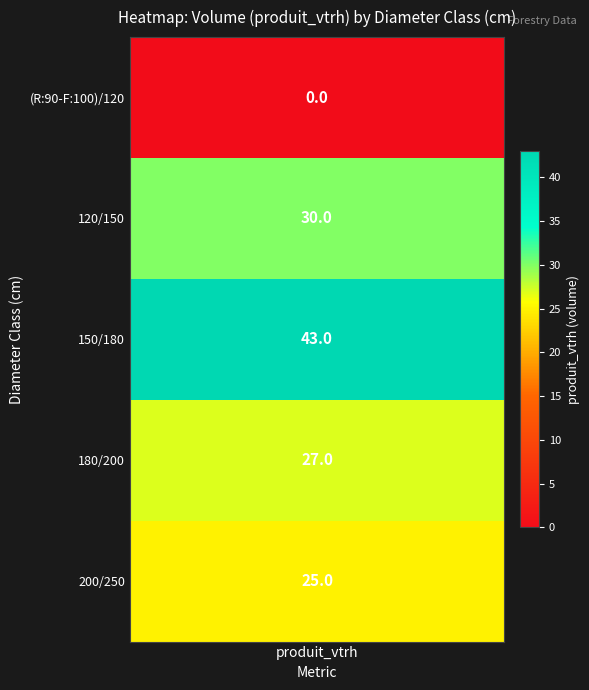

Rank the series at produit_vtrh from highest to lowest value.

150/180, 120/150, 180/200, 200/250, (R:90-F:100)/120